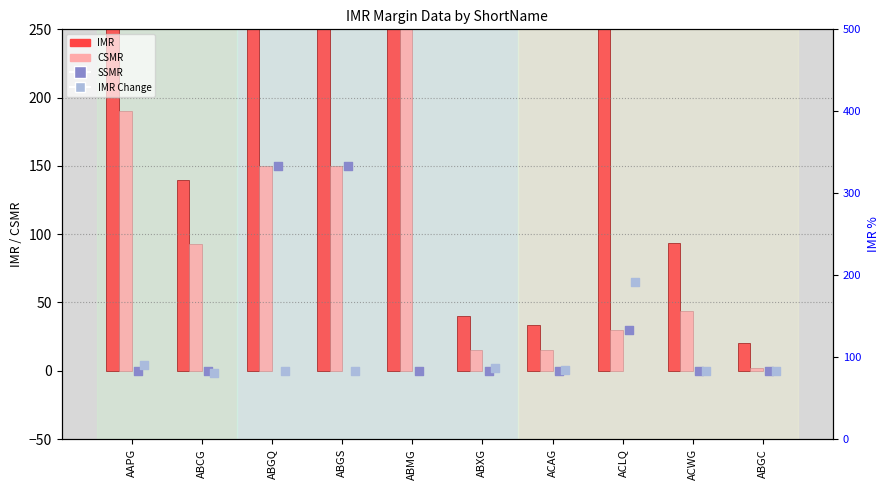

Is the value of SSMR at ABGC greater than the value of CSMR at AAPG?

No